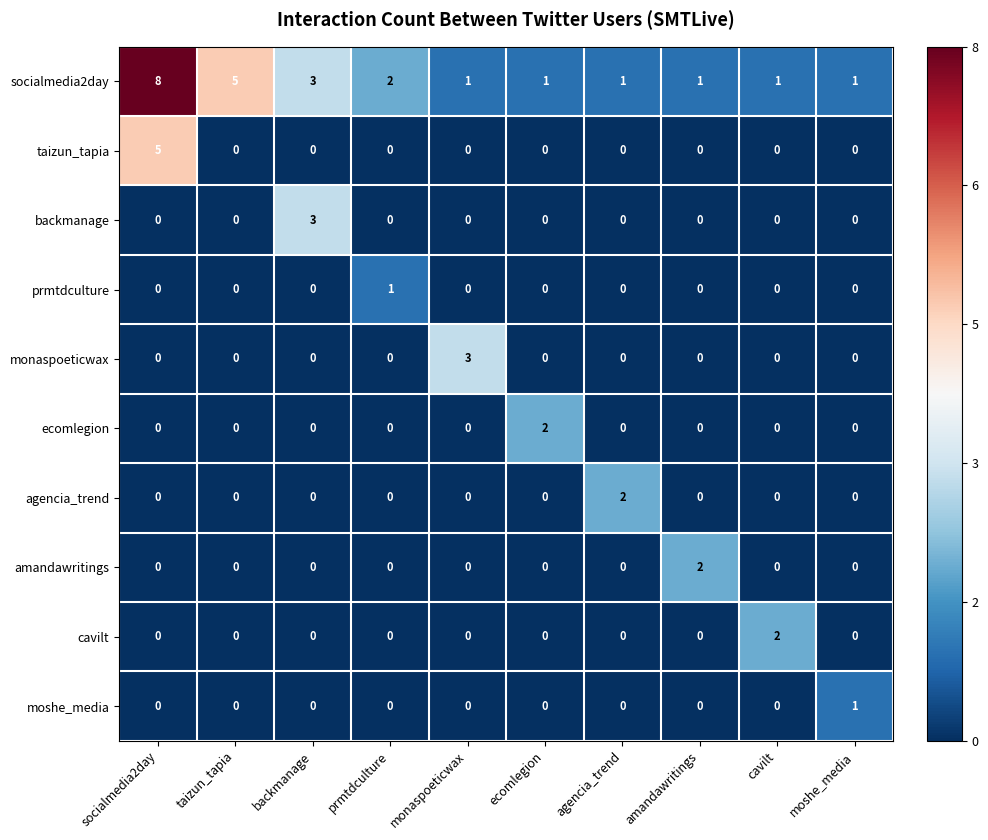

How many agencia_trend values are between 0 and 1?

9